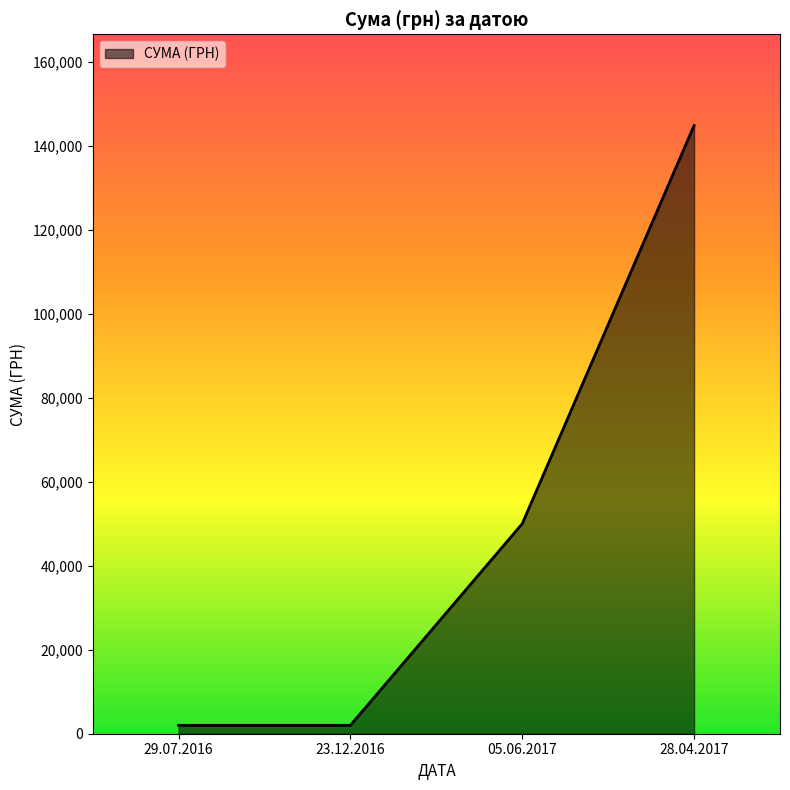

What is the sum of all values?

198796.0